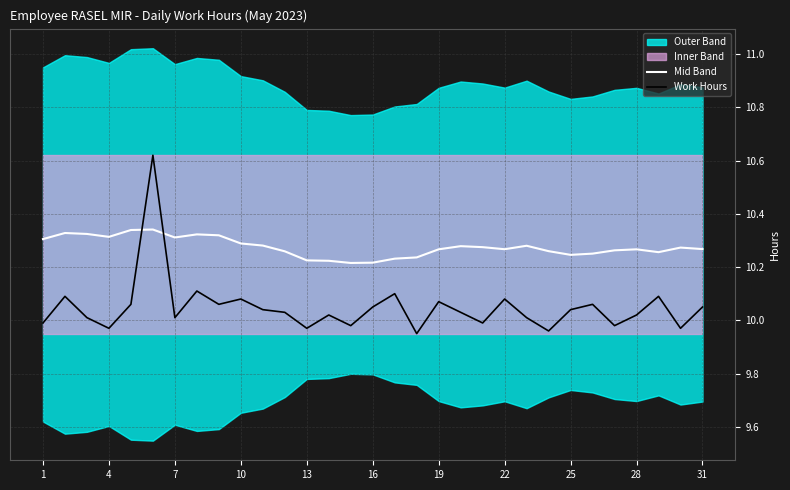

How many times do Work Hours and Mid Band cross each other?

2